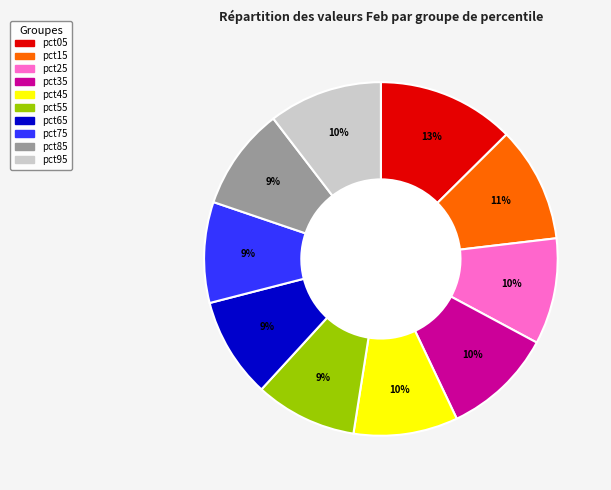

The pct55 slice represents 22% of the pie. True or false?

False